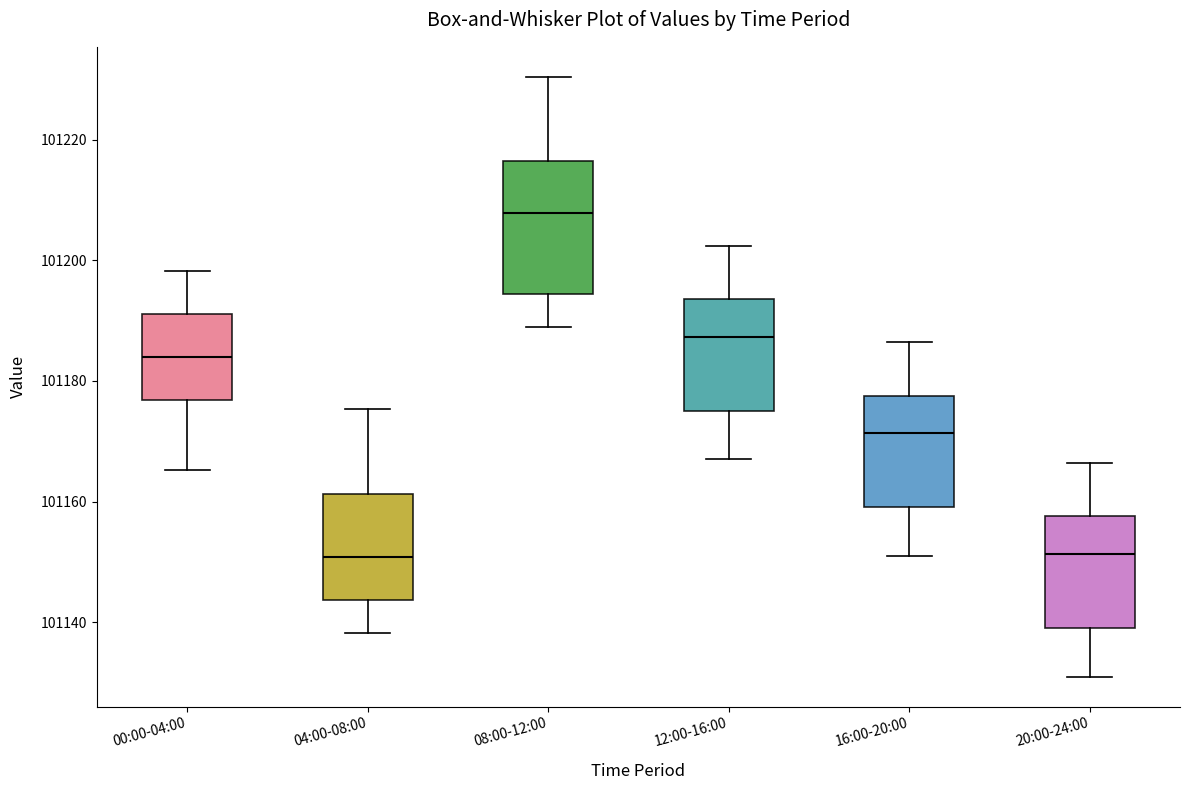

Comparing the boxes themselves (not the whiskers), which one is the tallest?

08:00-12:00